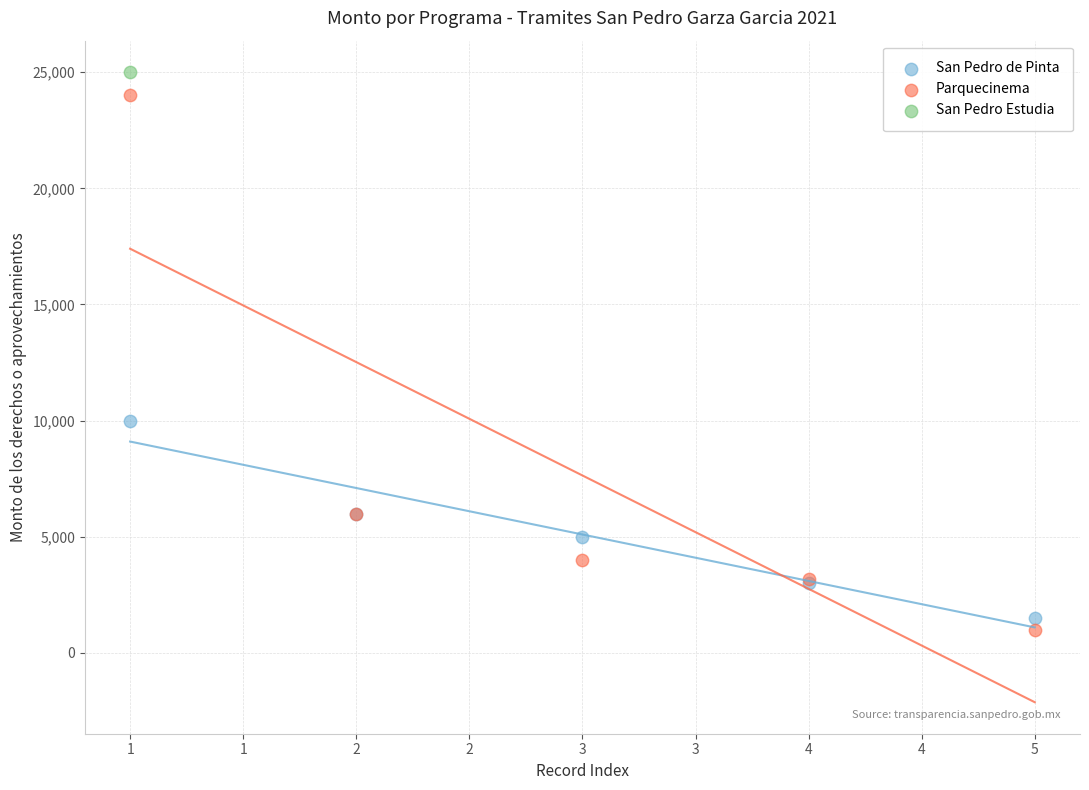

What are all the series names shown in the legend?

San Pedro de Pinta, Parquecinema, San Pedro Estudia